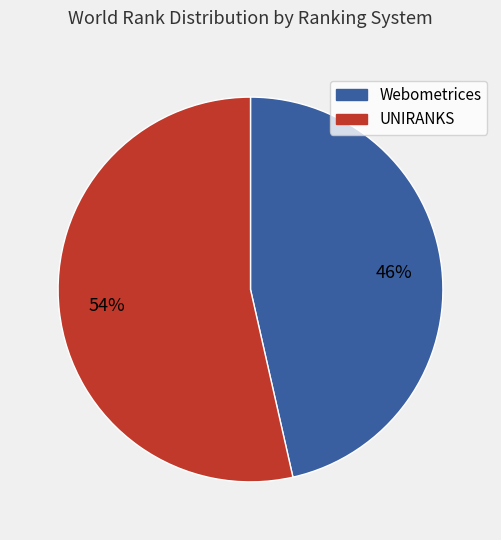

Does any single category account for the majority?

Yes